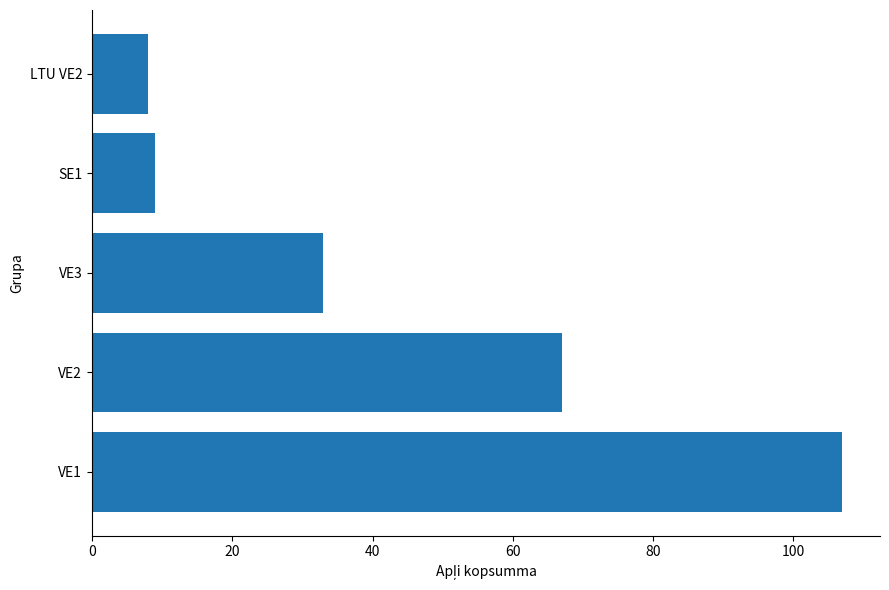

Rank the categories by value from lowest to highest.

LTU VE2, SE1, VE3, VE2, VE1